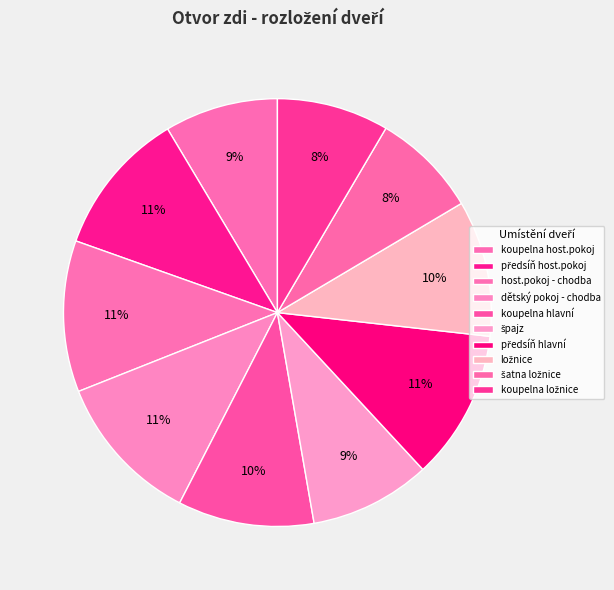

To the nearest percent, what is the difference between the ložnice and dětský pokoj - chodba slice percentages?

1%